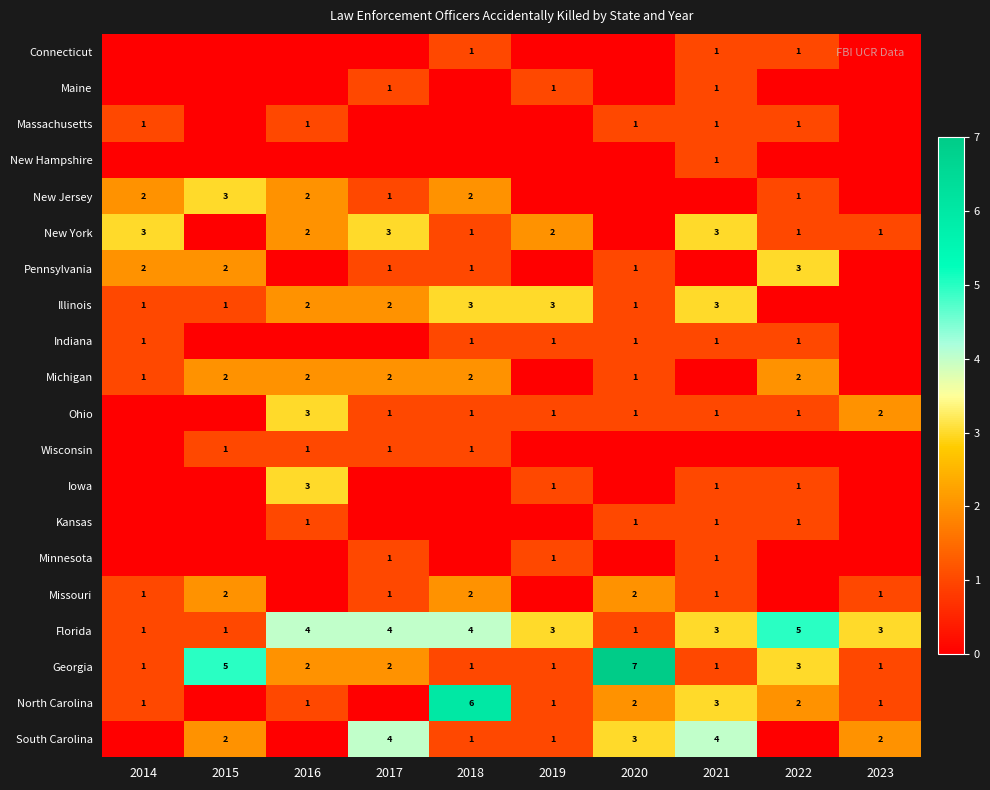

Read the Florida value at 2016.

4